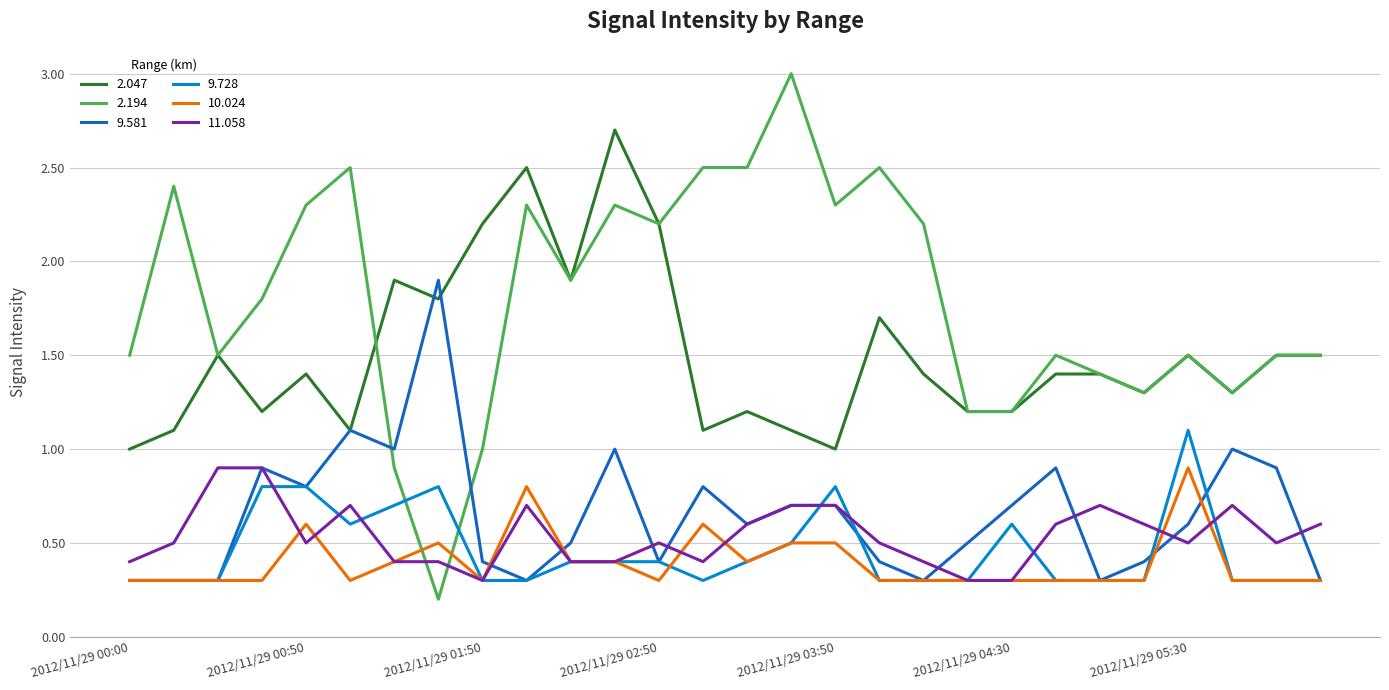

After their last crossing, which series has the higher values: 9.581 or 2.194?

2.194